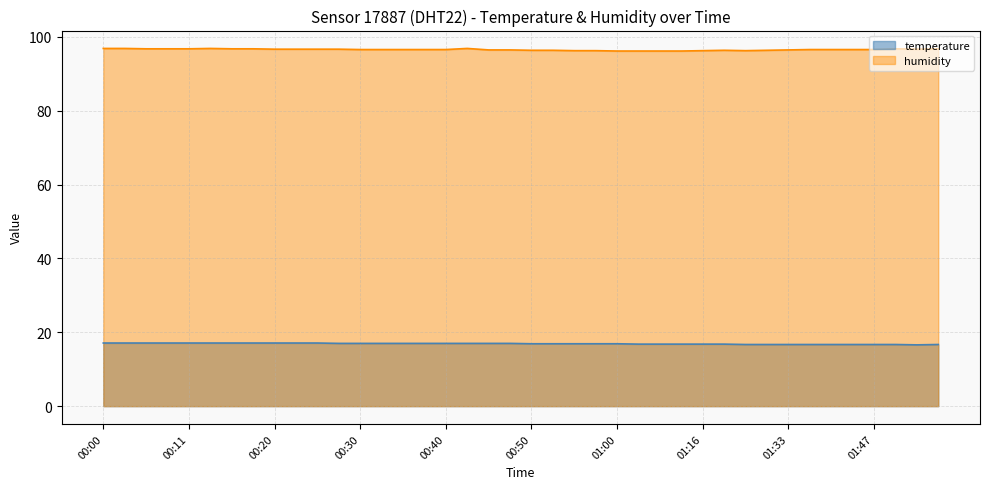

What is the label of the 21st point from the right?

00:47